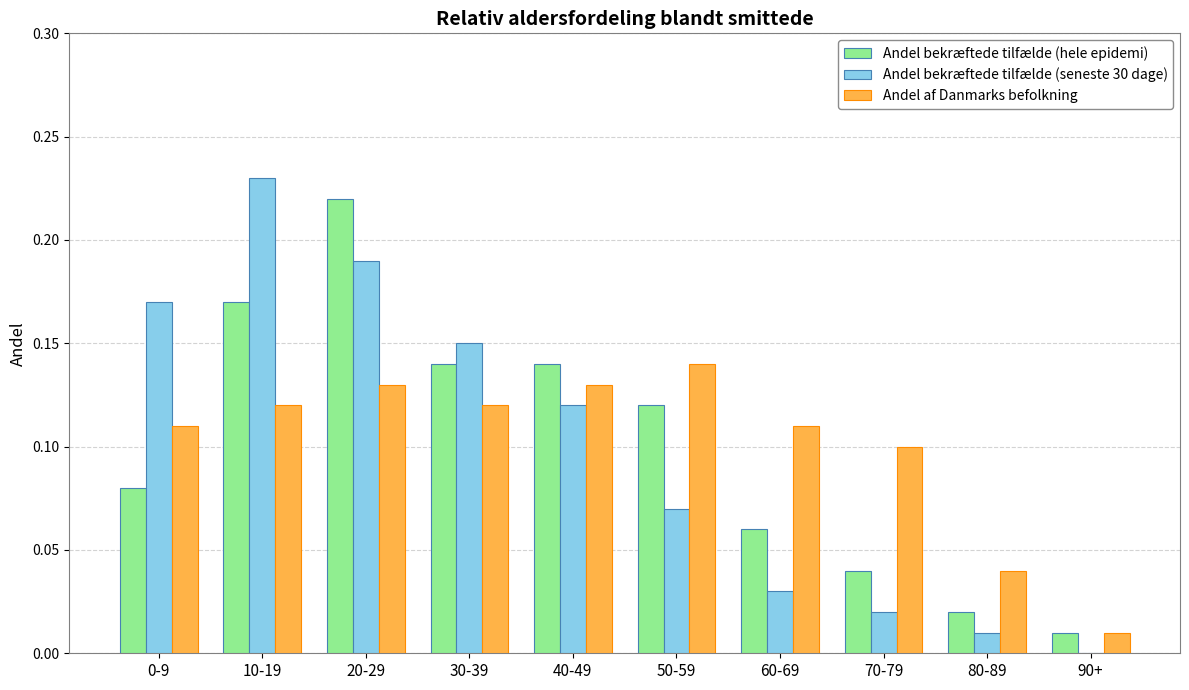

At which label is Andel bekræftede tilfælde (seneste 30 dage) closest to 0?

90+